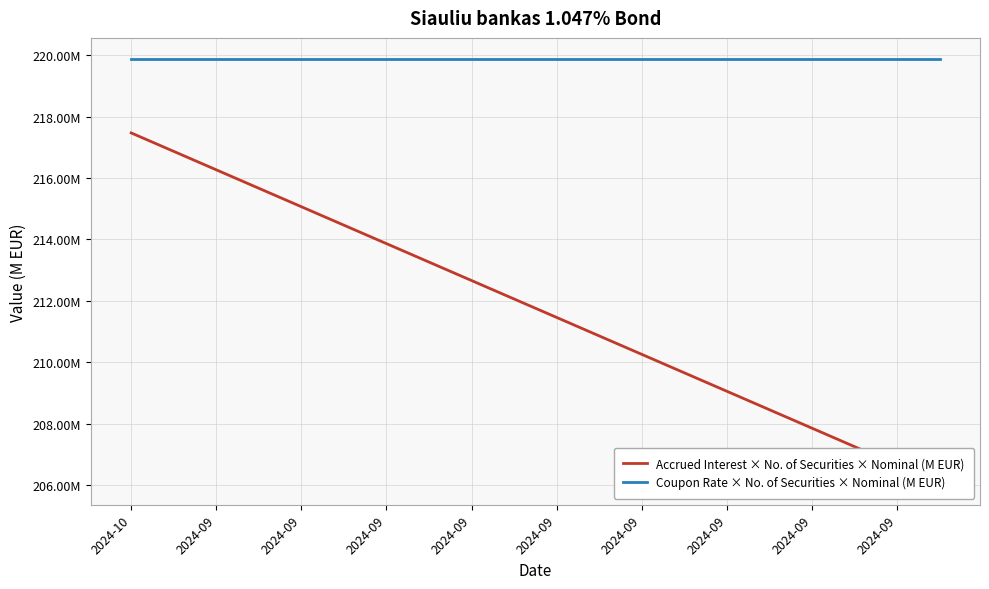

At which category does the chart reach its minimum across all series?

19